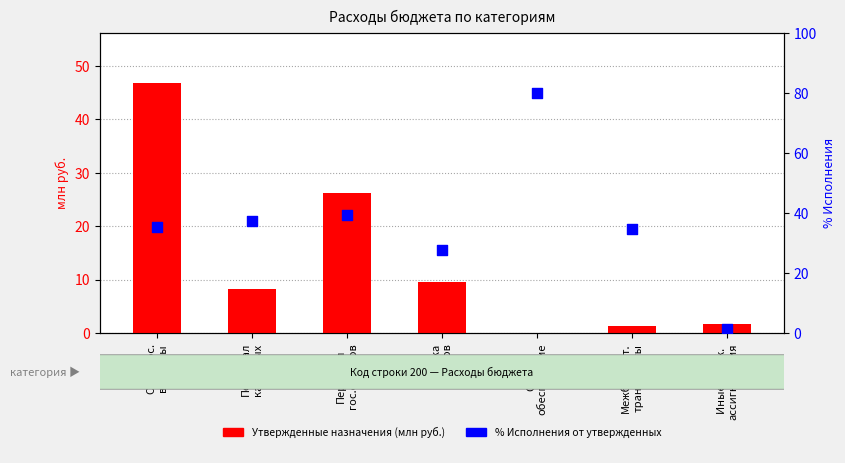

Is the value of Утвержденные назначения (млн руб.) at Соц.
обеспечение greater than the value of % Исполнения at Соц.
обеспечение?

No